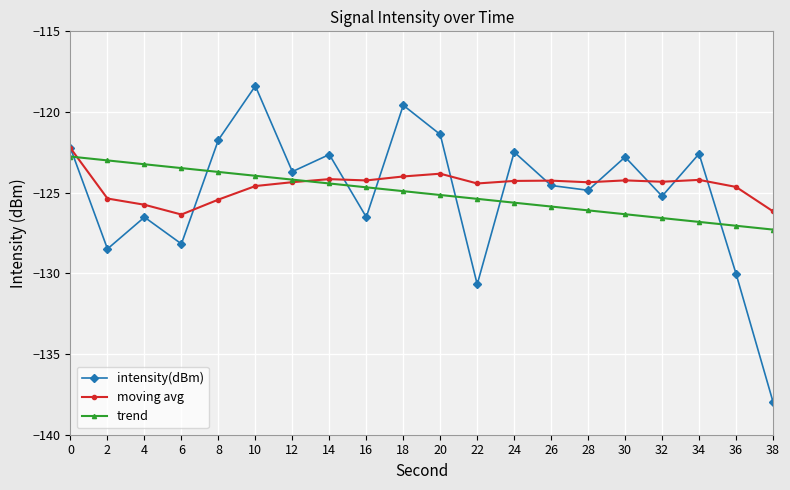

Which series ends up on top after the final intersection of moving avg and intensity(dBm)?

moving avg